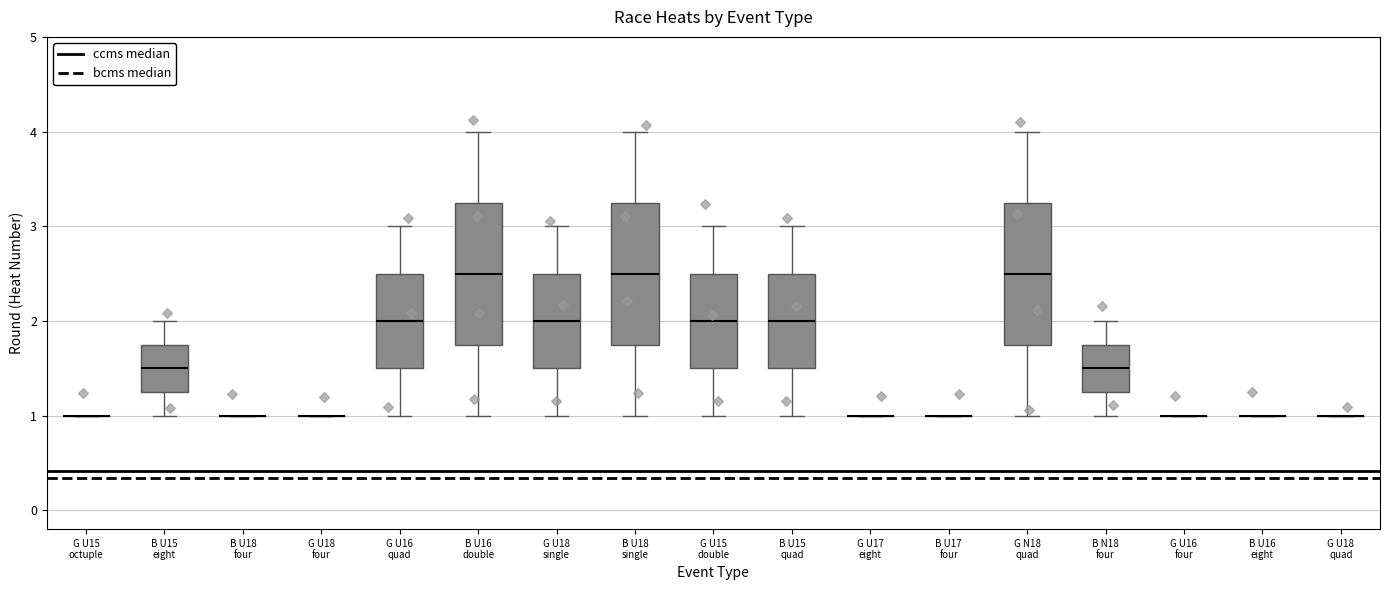

Reading left to right, transcribe this box plot: for each box, give where its median line is, the range the box spans, and where its two whiskers end, as read against the y-axis. The values are not printed on the chart, so give them approximately, as read against the axis.

G U15 octuple: box collapsed to a line at 1.0, whiskers 1.0 to 1.0
B U15 eight: median 1.5, box 1.3 to 1.8, whiskers 1.0 to 2.0
B U18 four: box collapsed to a line at 1.0, whiskers 1.0 to 1.0
G U18 four: box collapsed to a line at 1.0, whiskers 1.0 to 1.0
G U16 quad: median 2.0, box 1.5 to 2.5, whiskers 1.0 to 3.0
B U16 double: median 2.5, box 1.8 to 3.3, whiskers 1.0 to 4.0
G U18 single: median 2.0, box 1.5 to 2.5, whiskers 1.0 to 3.0
B U18 single: median 2.5, box 1.8 to 3.3, whiskers 1.0 to 4.0
G U15 double: median 2.0, box 1.5 to 2.5, whiskers 1.0 to 3.0
B U15 quad: median 2.0, box 1.5 to 2.5, whiskers 1.0 to 3.0
G U17 eight: box collapsed to a line at 1.0, whiskers 1.0 to 1.0
B U17 four: box collapsed to a line at 1.0, whiskers 1.0 to 1.0
G N18 quad: median 2.5, box 1.8 to 3.3, whiskers 1.0 to 4.0
B N18 four: median 1.5, box 1.3 to 1.8, whiskers 1.0 to 2.0
G U16 four: box collapsed to a line at 1.0, whiskers 1.0 to 1.0
B U16 eight: box collapsed to a line at 1.0, whiskers 1.0 to 1.0
G U18 quad: box collapsed to a line at 1.0, whiskers 1.0 to 1.0